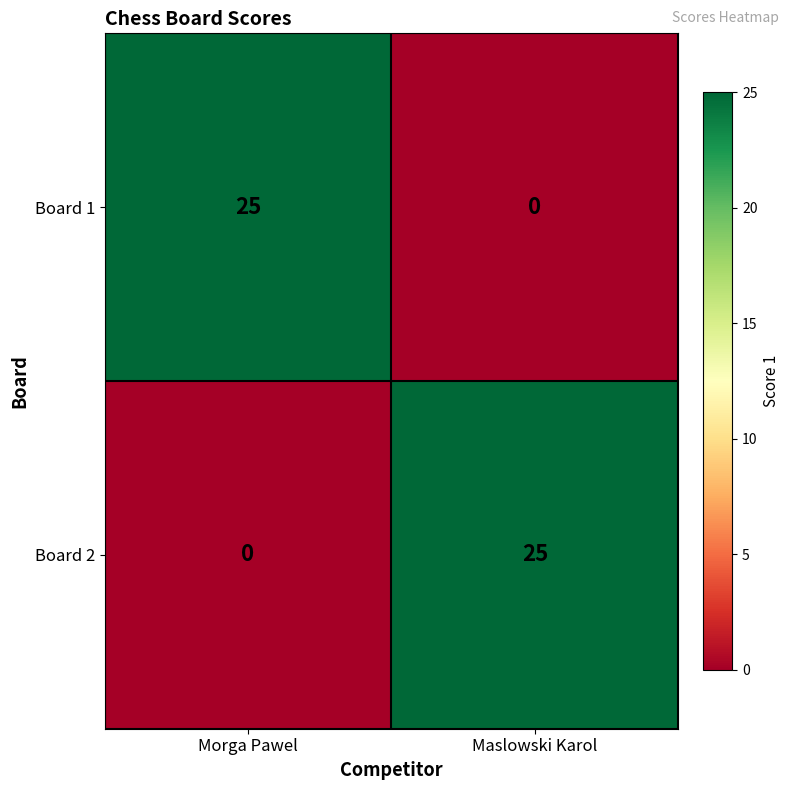

At how many categories does at least one series exceed 10?

2